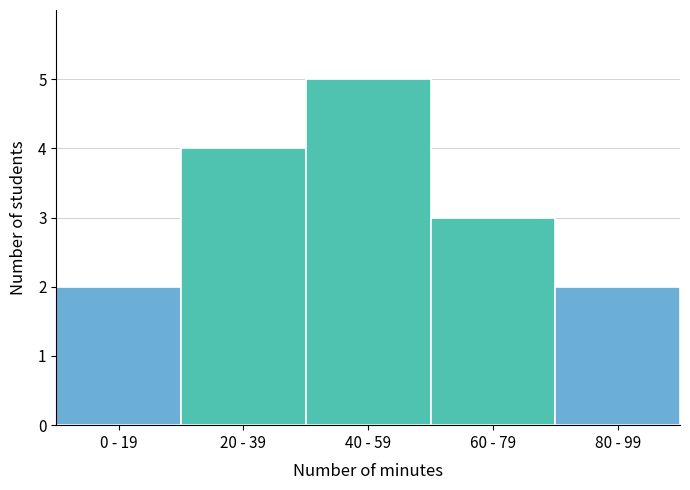

Reading right to left, extract all data points from this chart.

80 - 99=2	60 - 79=3	40 - 59=5	20 - 39=4	0 - 19=2